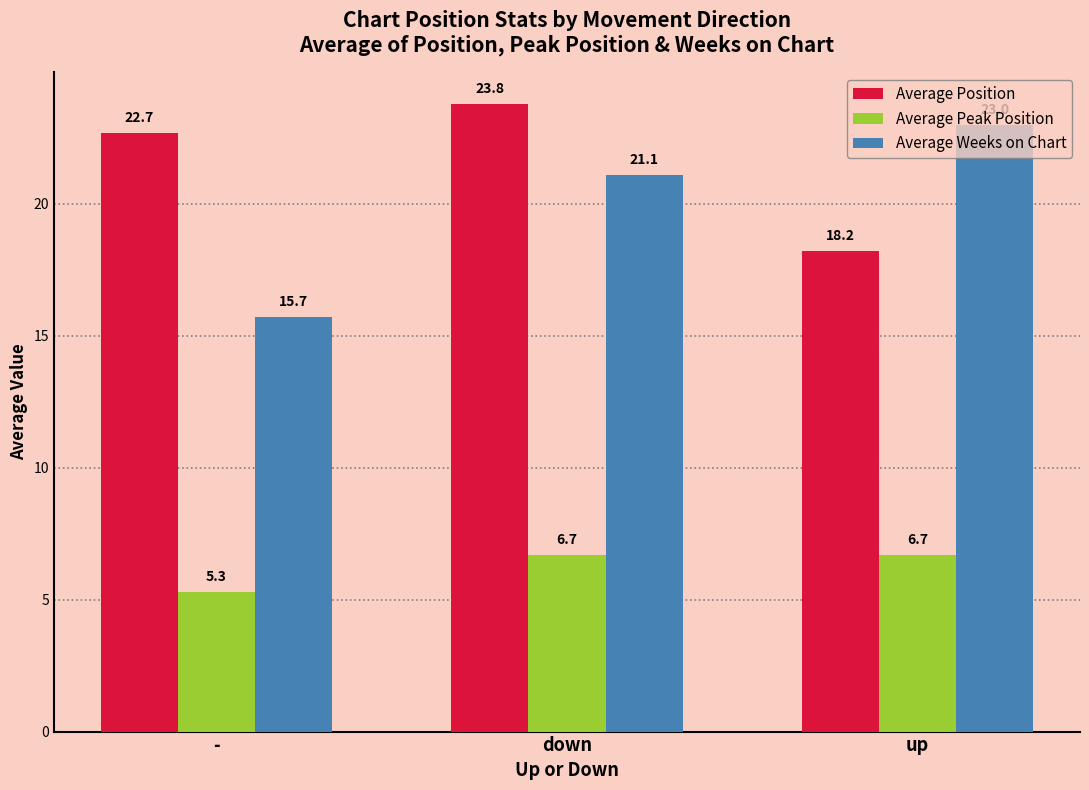

At how many categories does at least one series exceed 9?

3